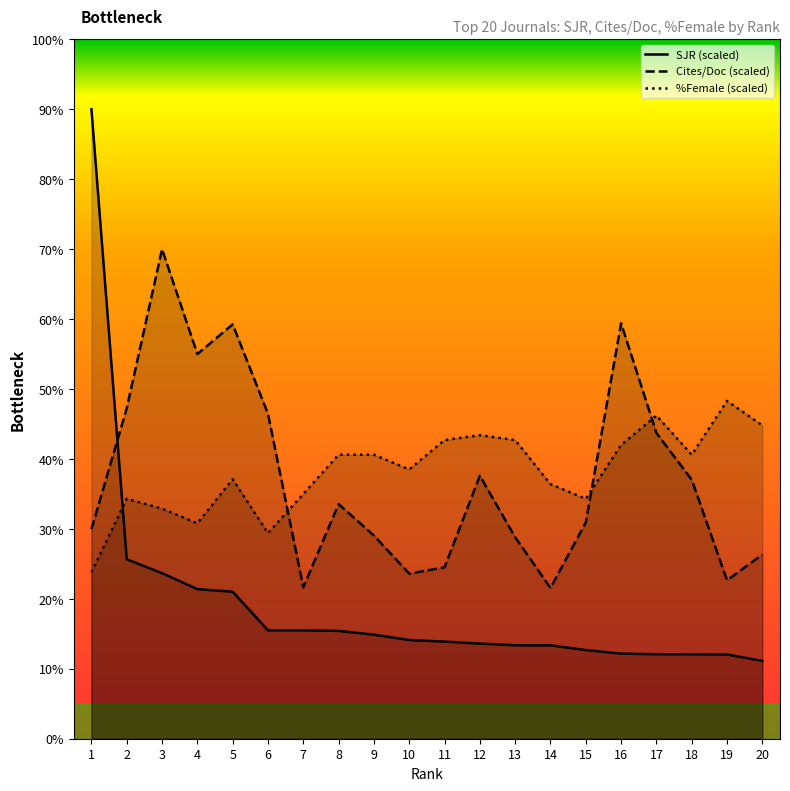

What is the difference between the maximum and minimum values in the SJR series?

78.9